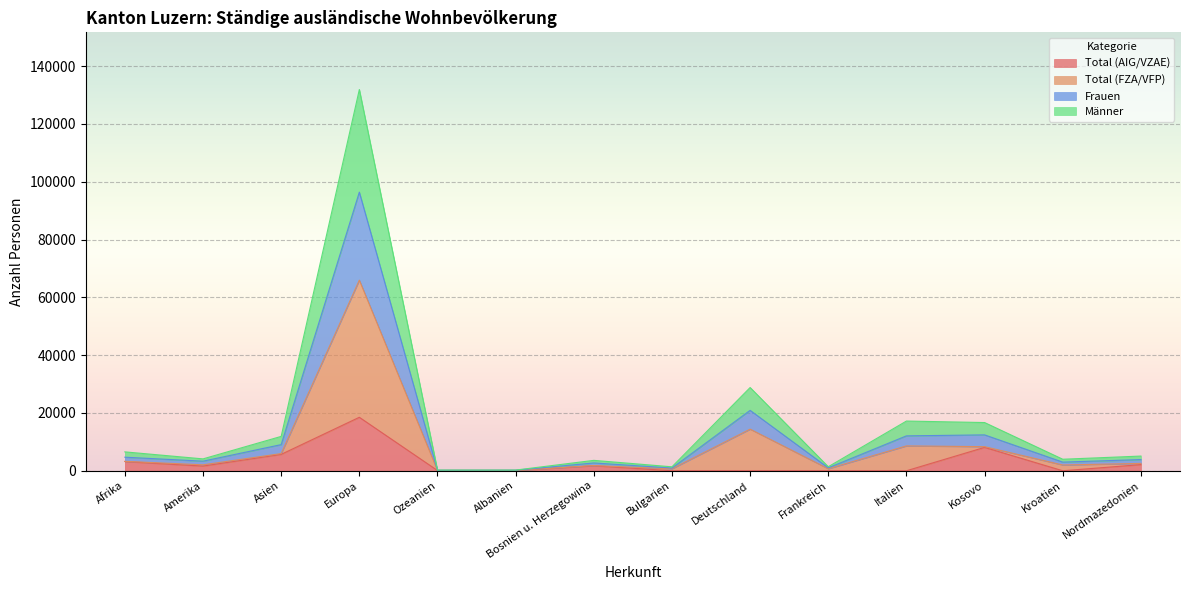

Where is the first local maximum for Total (FZA/VFP)?

Europa